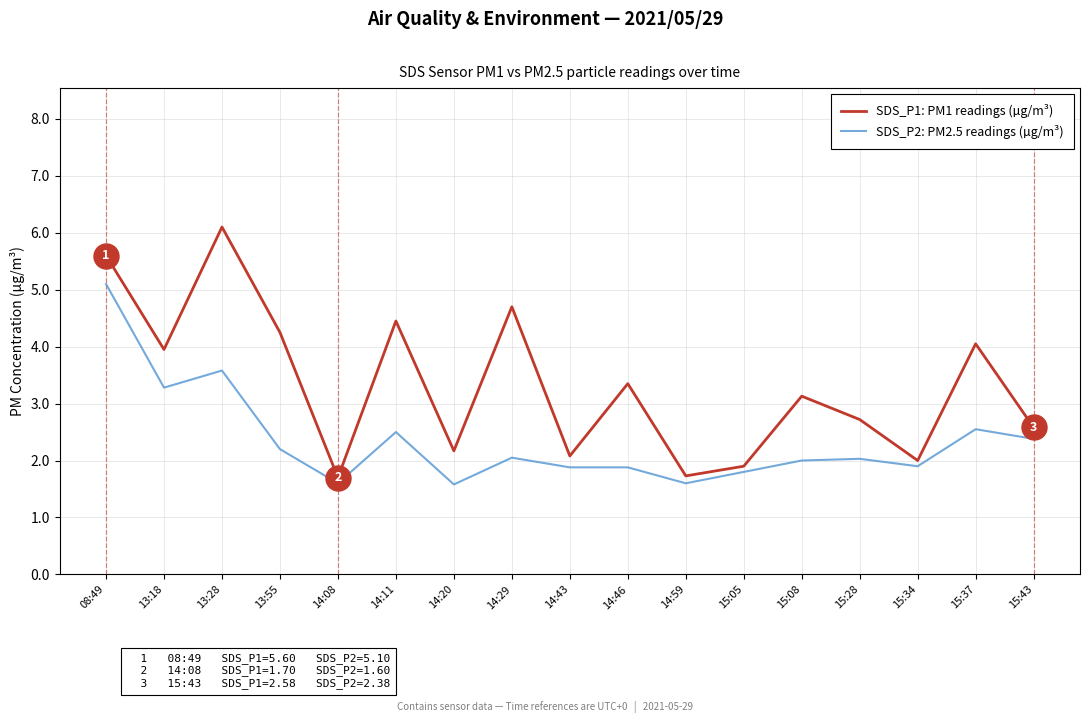

At which category does SDS_P1: PM1 readings (µg/m³) reach its first local peak?

13:28